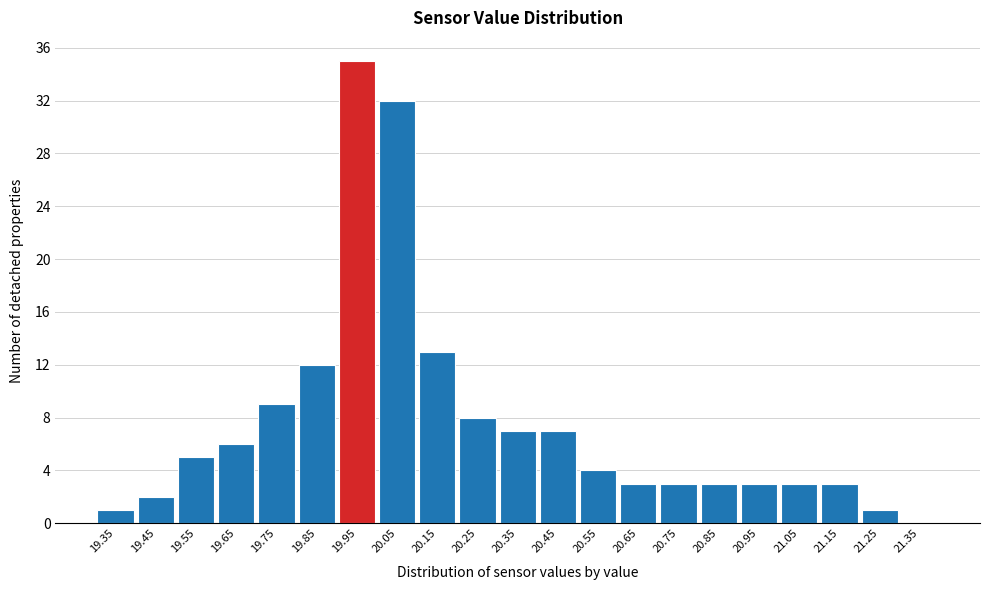

Reading left to right, transcribe all the data shown in this chart.

19.35=1	19.45=2	19.55=5	19.65=6	19.75=9	19.85=12	19.95=35	20.05=32	20.15=13	20.25=8	20.35=7	20.45=7	20.55=4	20.65=3	20.75=3	20.85=3	20.95=3	21.05=3	21.15=3	21.25=1	21.35=0